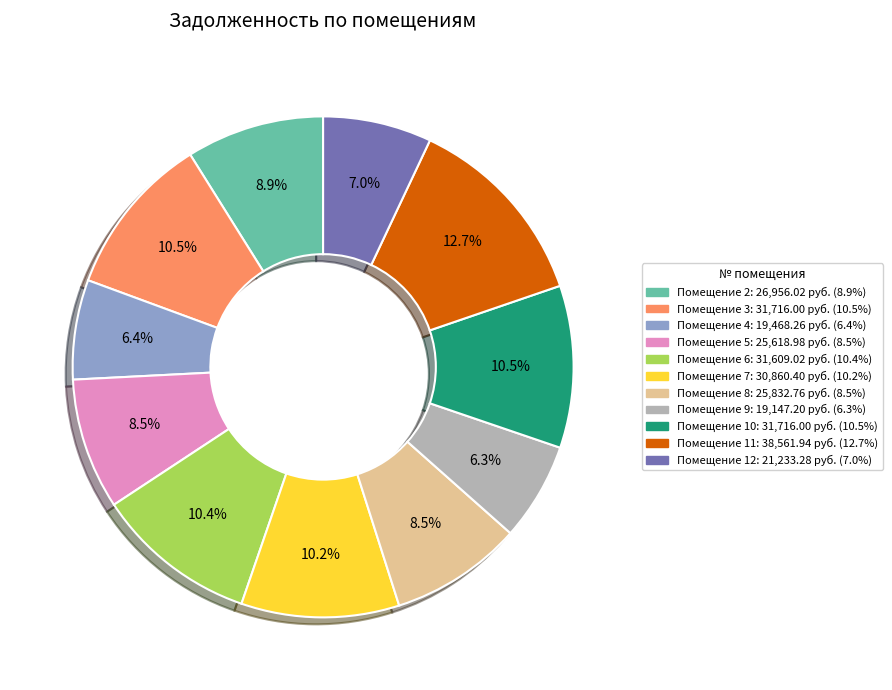

Is there a majority slice in this chart?

No